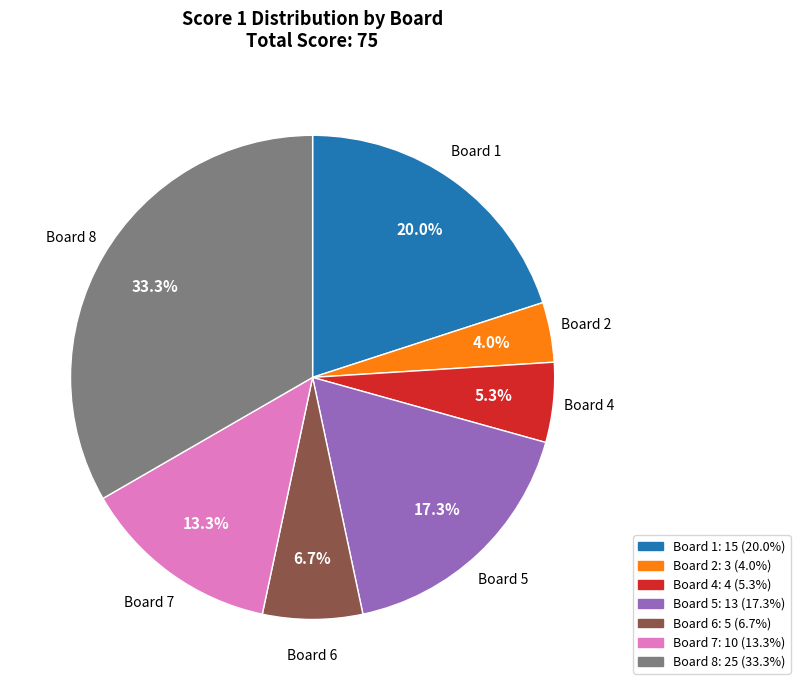

Is there a majority slice in this chart?

No